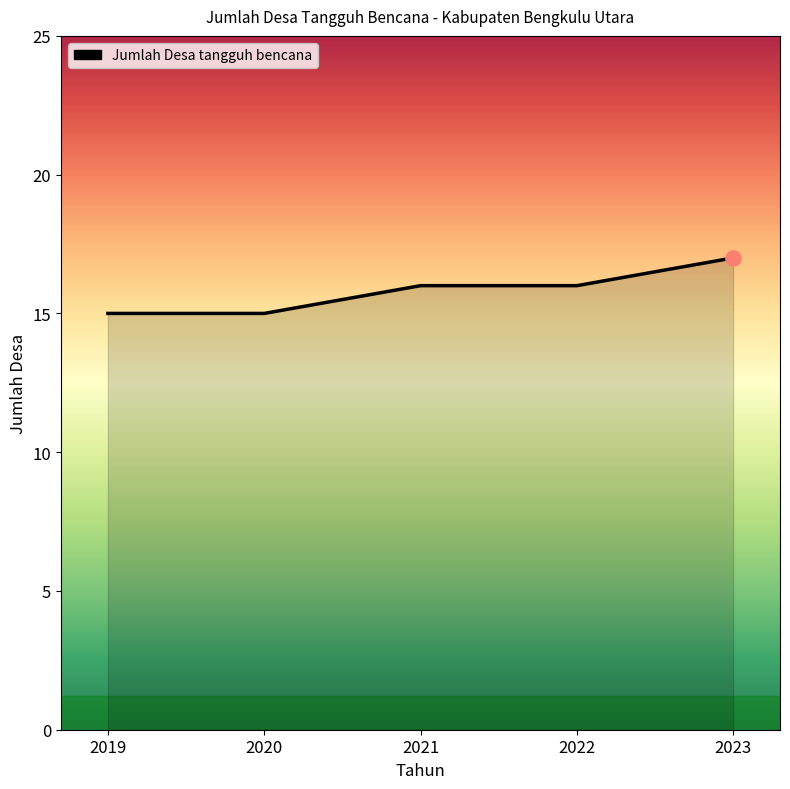

What is the ratio of the value at 2021 to the value at 2022?

1.0